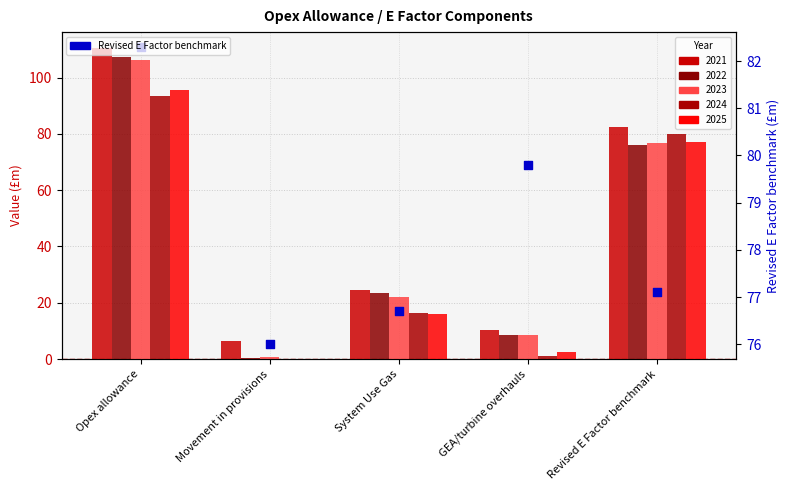

What is the change in value from Opex allowance to System Use Gas?

-5.6